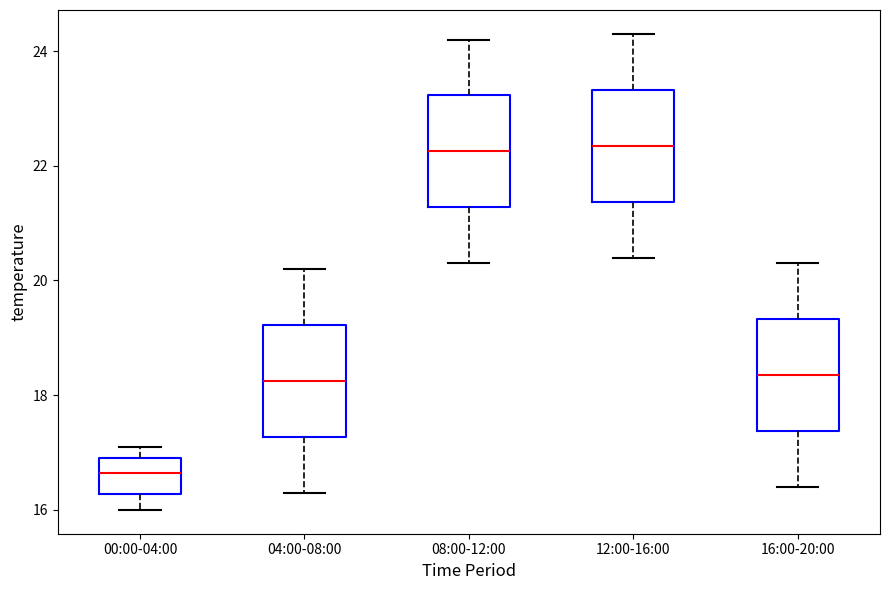

Reading left to right, read every box against the y-axis: the position of its median line, the range the box covers, and the ends of its whiskers. The values are not printed on the chart, so give them approximately, as read against the axis.

00:00-04:00: median 16.6, box 16.2 to 17.0, whiskers 16.0 to 17.2
04:00-08:00: median 18.2, box 17.2 to 19.2, whiskers 16.4 to 20.2
08:00-12:00: median 22.2, box 21.2 to 23.2, whiskers 20.4 to 24.2
12:00-16:00: median 22.4, box 21.4 to 23.4, whiskers 20.4 to 24.4
16:00-20:00: median 18.4, box 17.4 to 19.4, whiskers 16.4 to 20.4